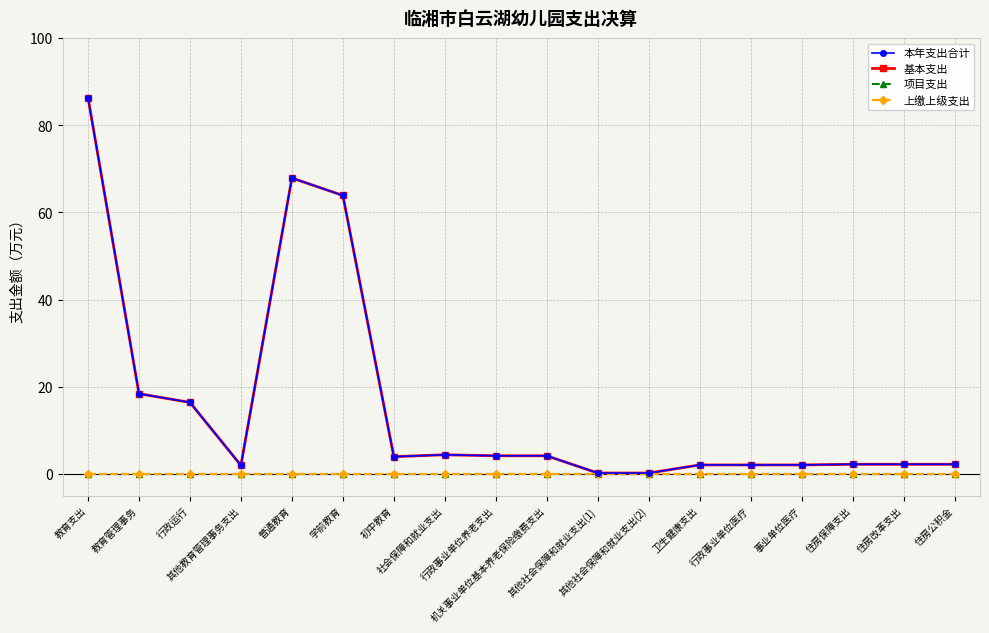

What is the lowest value of the 本年支出合计 series?

0.2